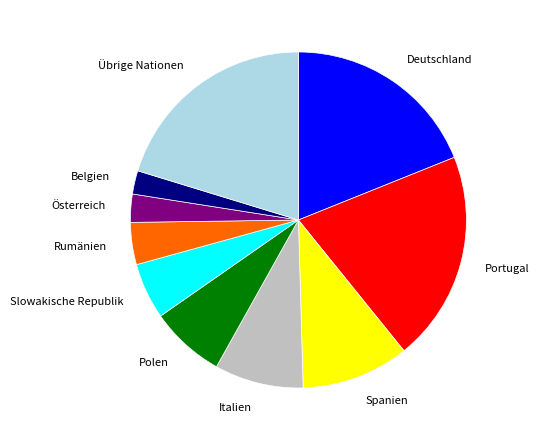

Approximately how many times larger is the value at Übrige Nationen compared to Spanien?

2.0